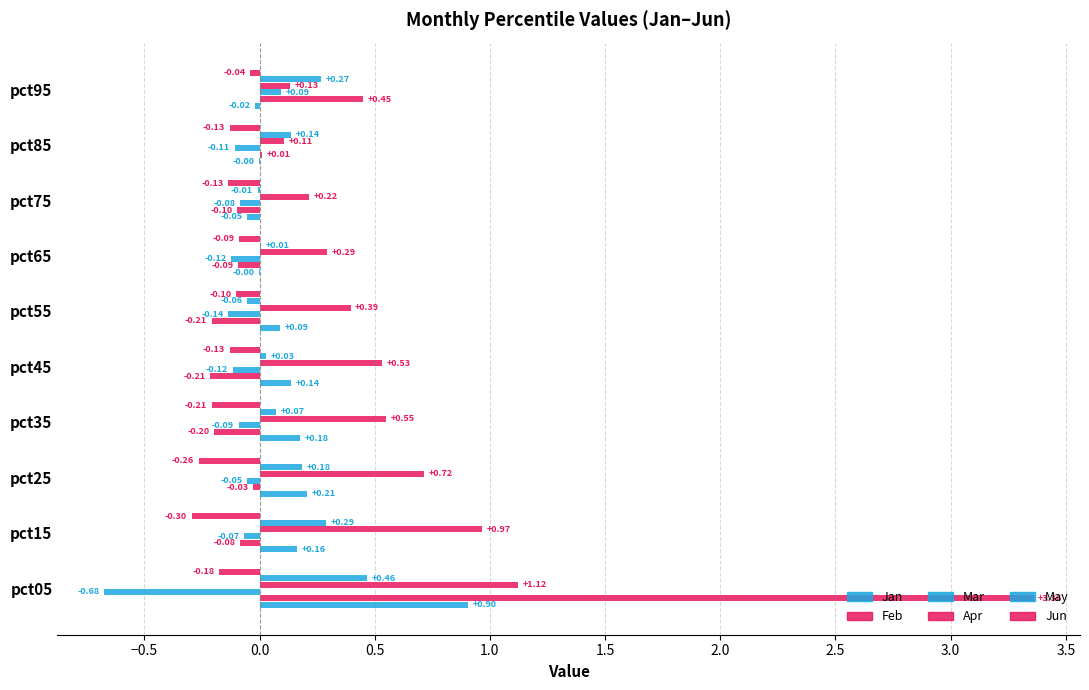

How many data points in May are above 0?

8